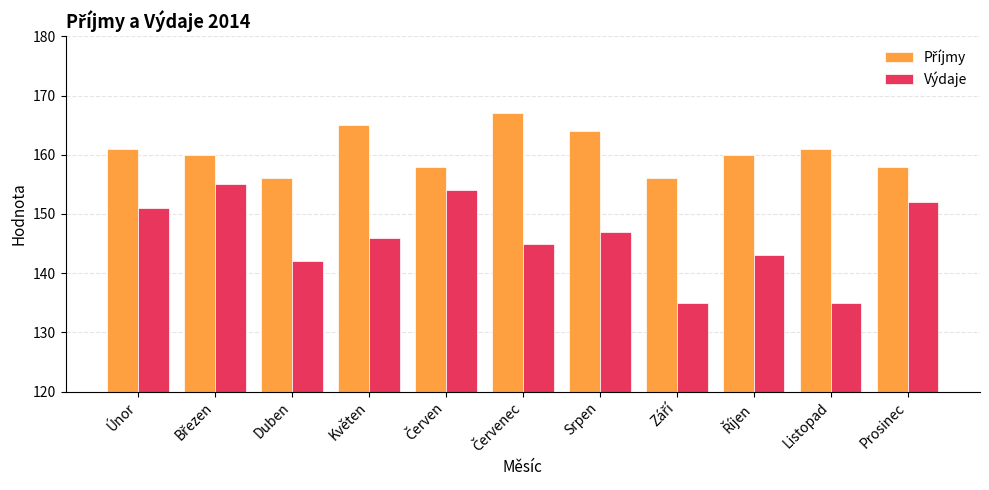

Which series has the widest spread of values?

Výdaje